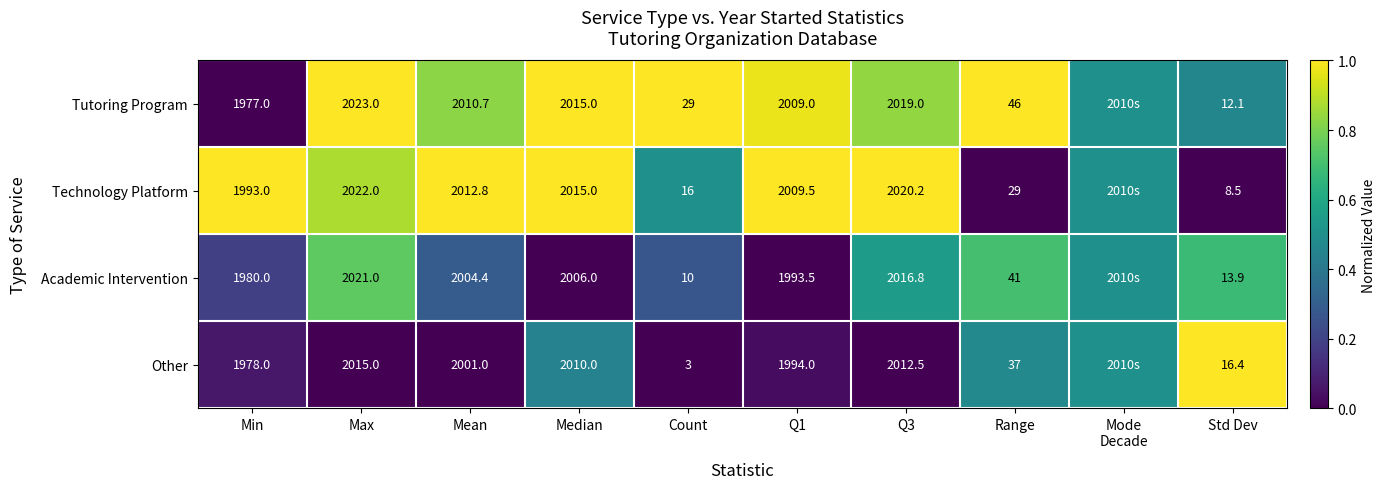

What is the difference between the Tutoring Program values at Range and Max?

1977.0